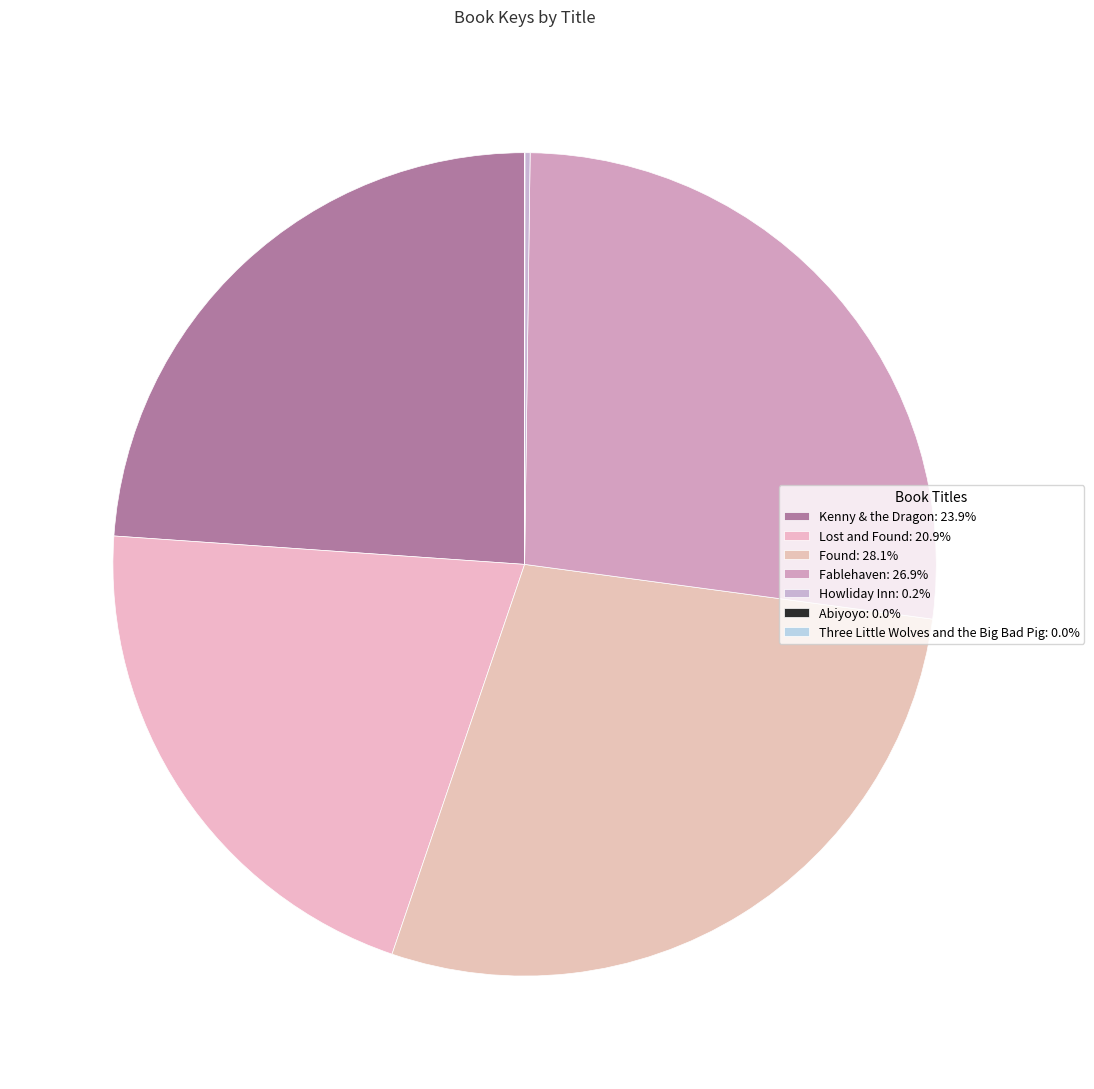

What is the change in value from Abiyoyo to Three Little Wolves and the Big Bad Pig?

+134